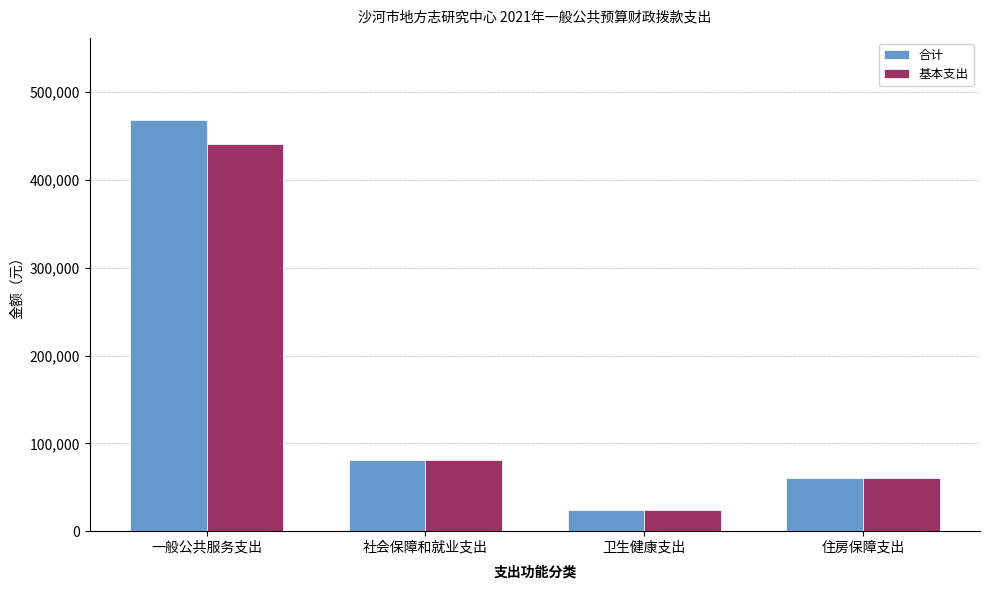

How many categories are shown in the chart?

4